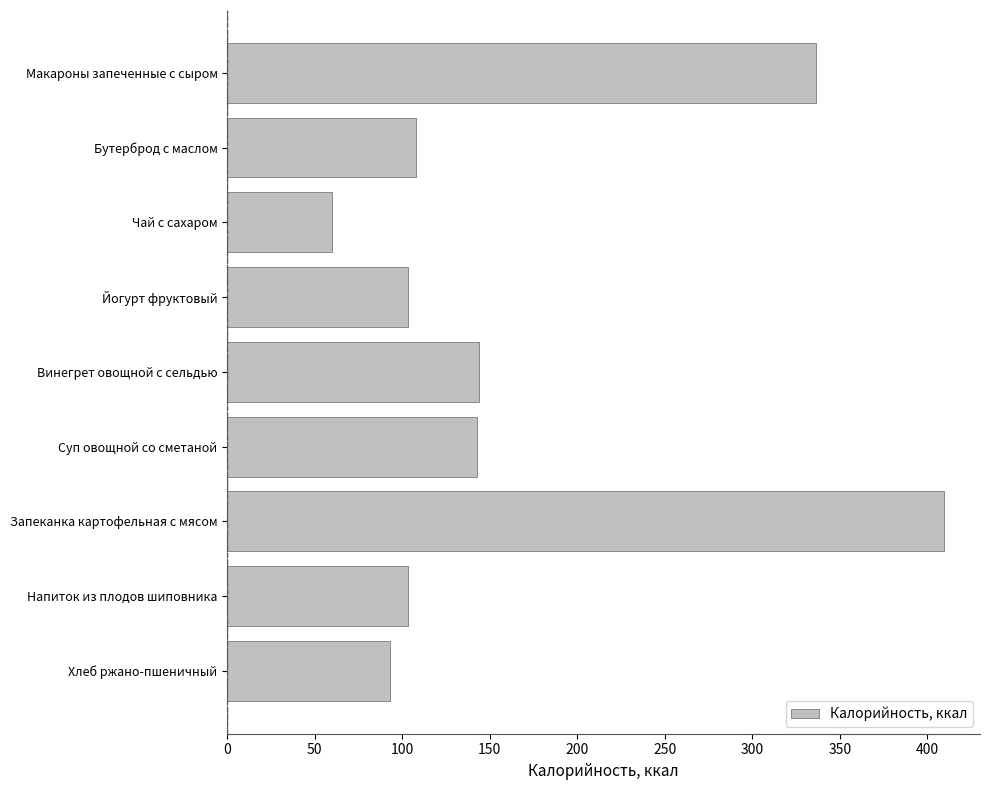

Are the bars horizontal?

Yes